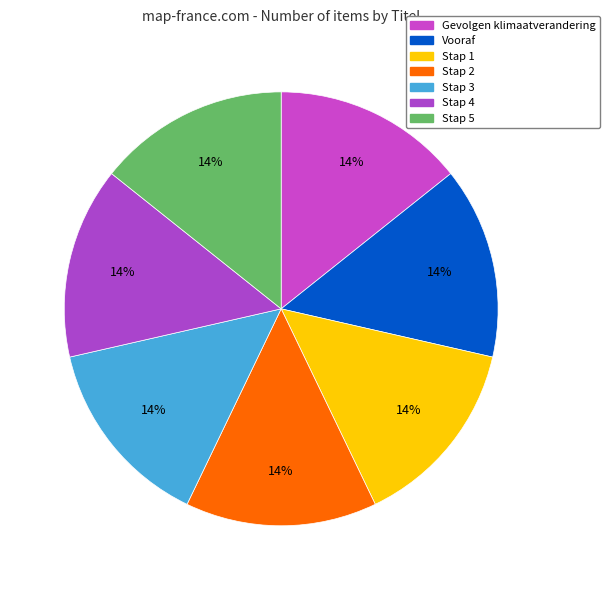

Combined, what portion of the pie is Vooraf and Stap 1?

28.6%